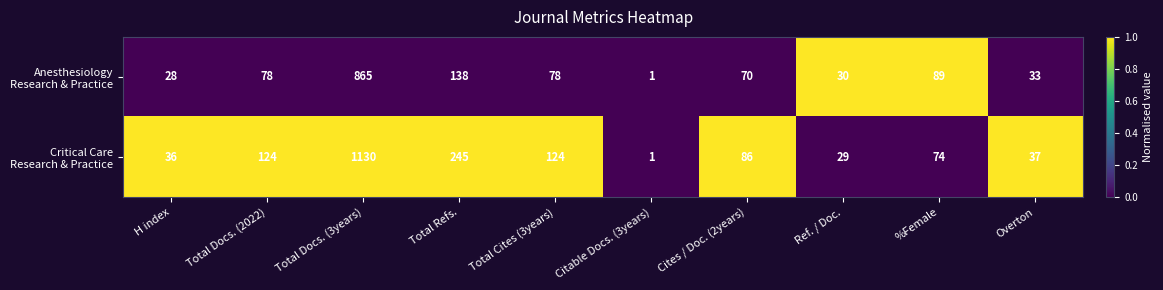

Count the number of categories in the chart.

10